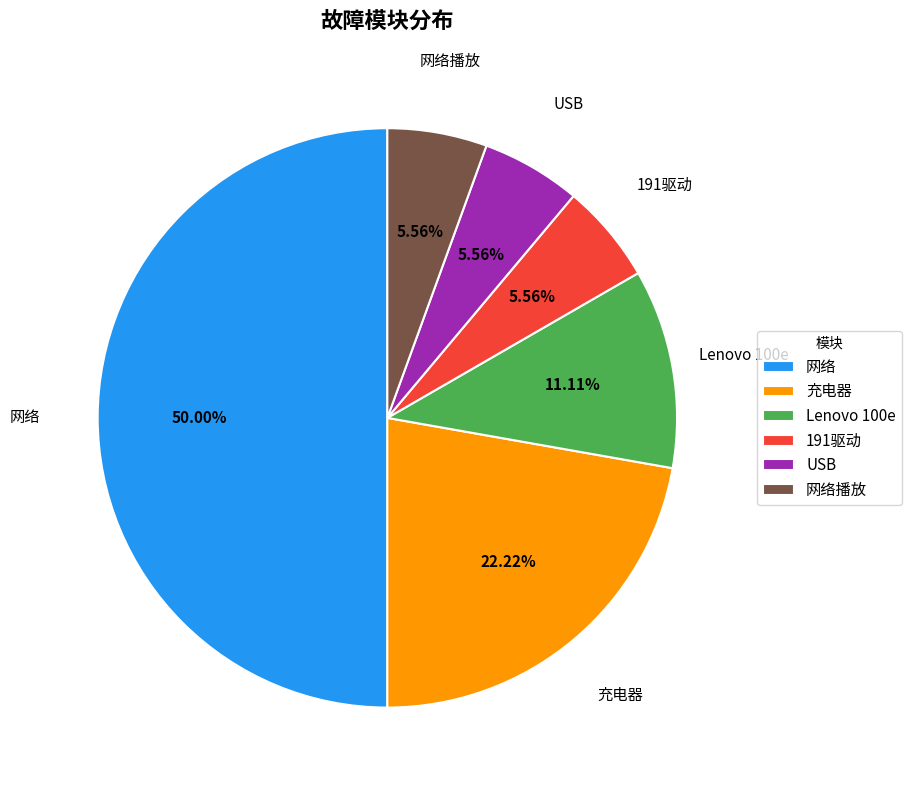

What is the ratio of the value at 191驱动 to the value at 网络播放?

1.0